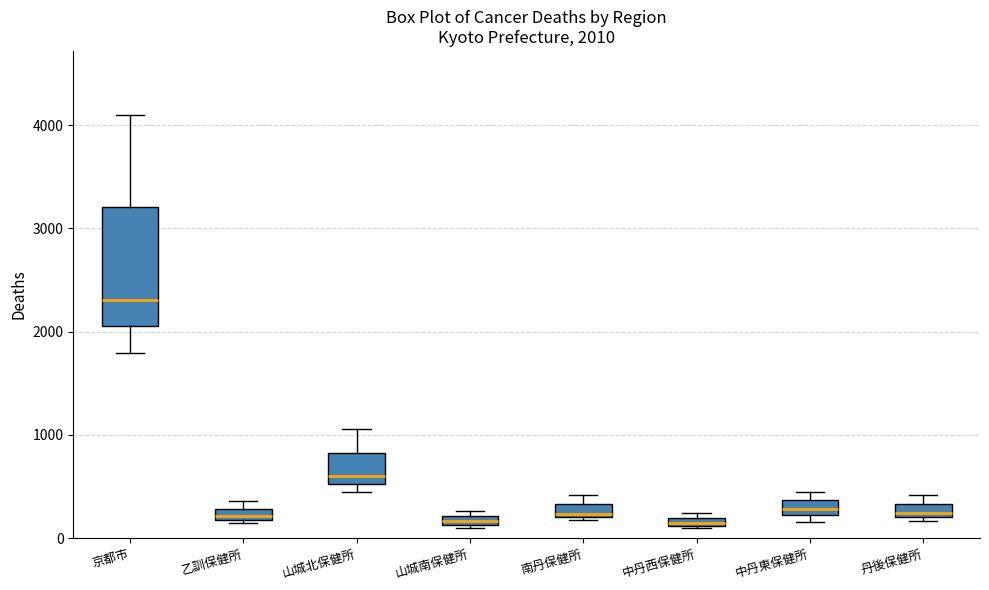

Which box has the highest median line?

京都市